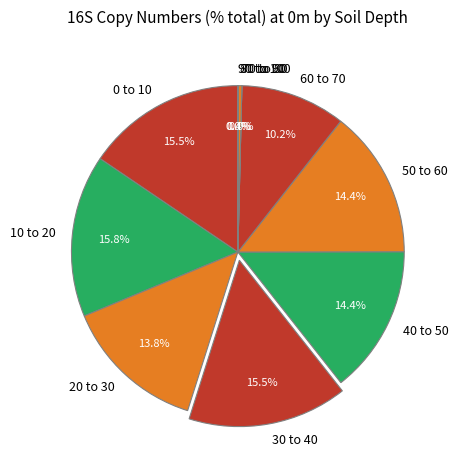

Which has a higher value, 50 to 60 or 20 to 30?

50 to 60